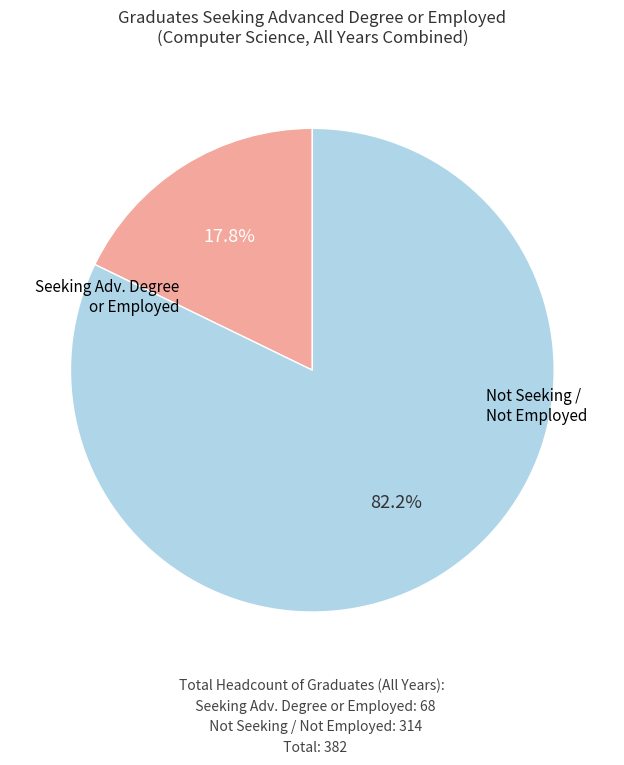

Does any single category account for the majority?

Yes